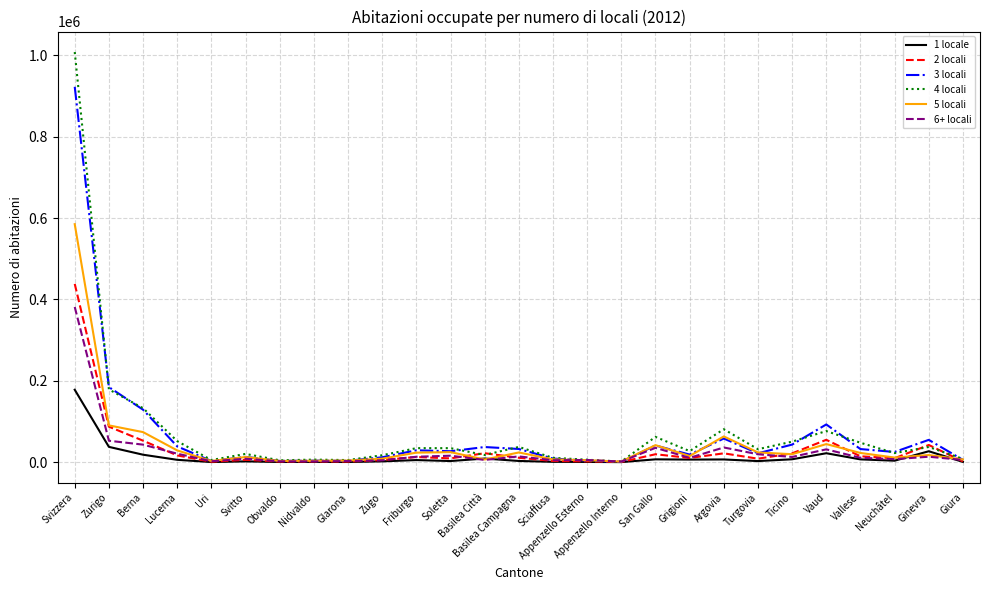

What is the difference between the maximum and second lowest values in the 2 locali series?

437232